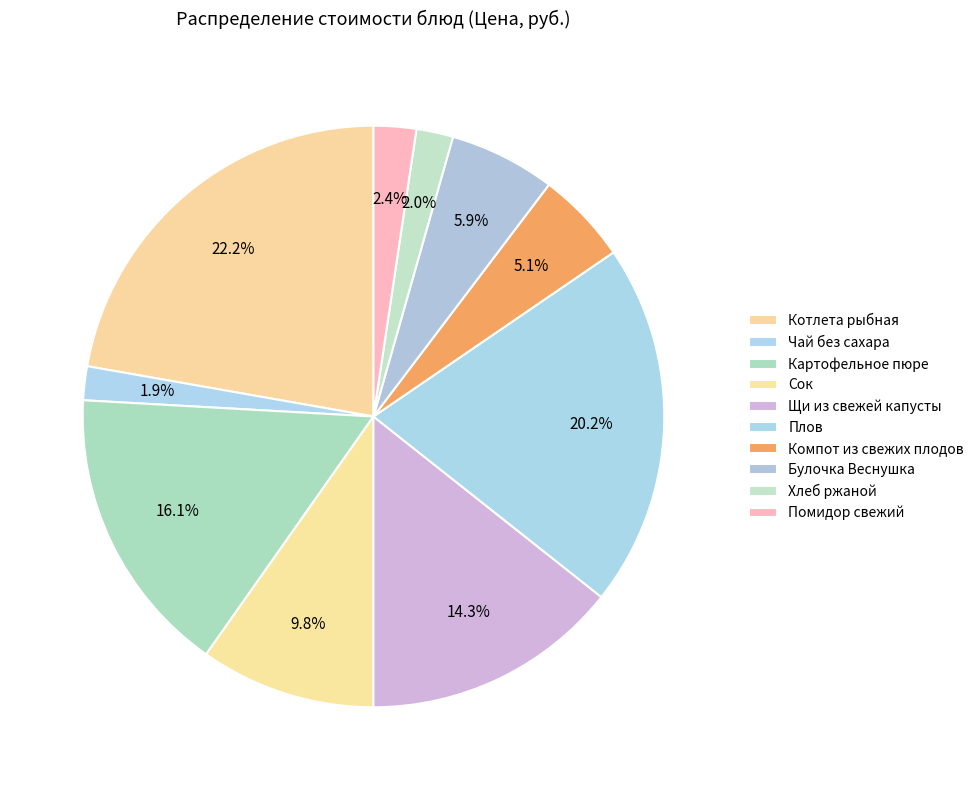

How many segments does this pie chart have?

10